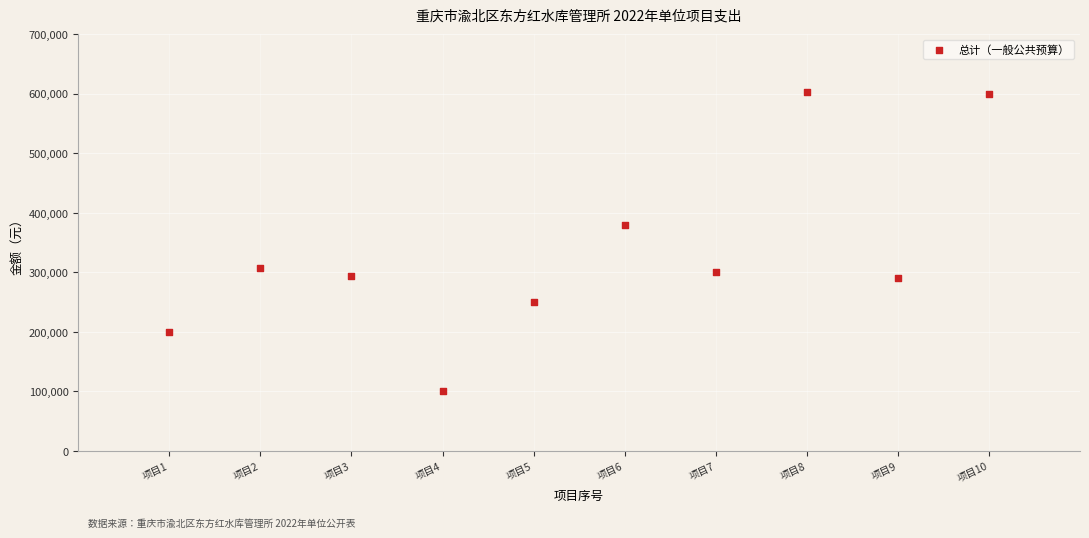

What is the range of Y values (max minus min)?

502000